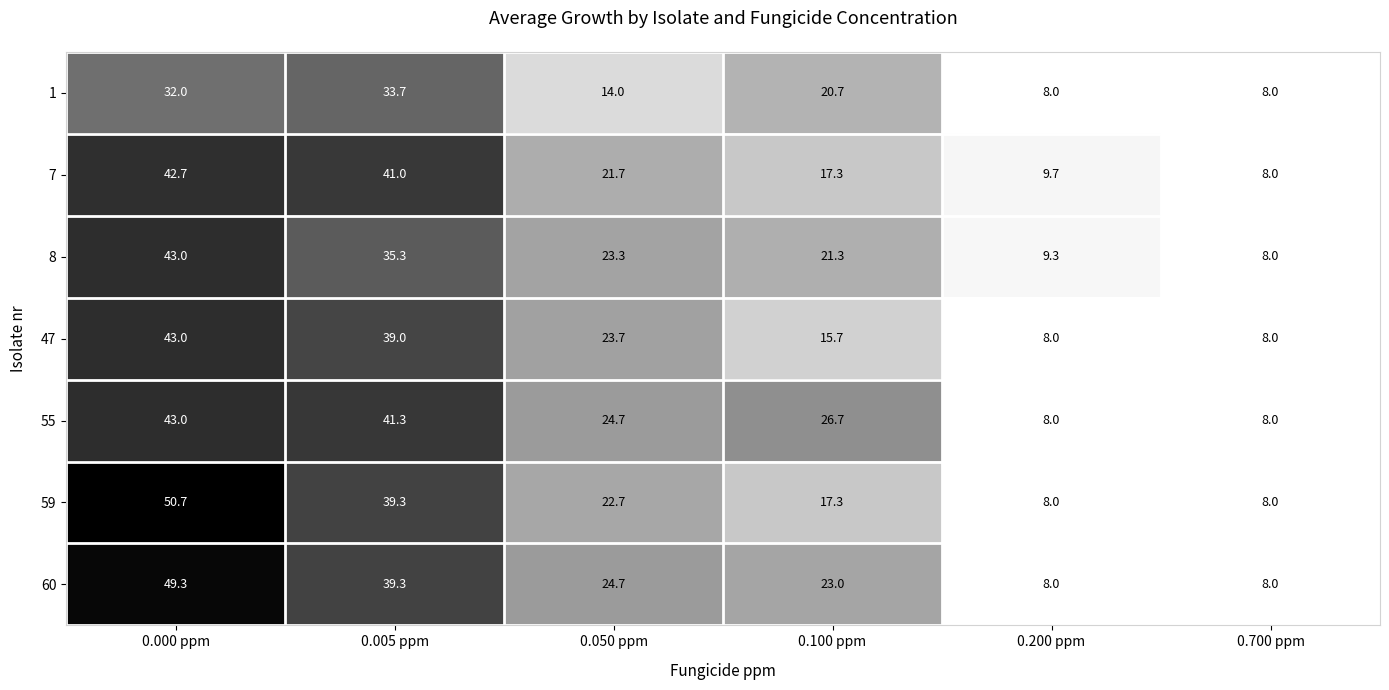

How many data points does each series have?

6